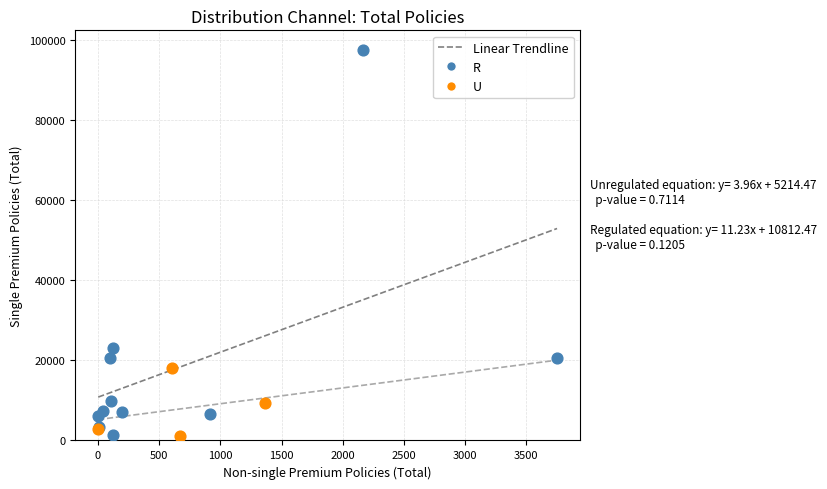

Which series reaches the maximum Y coordinate?

R